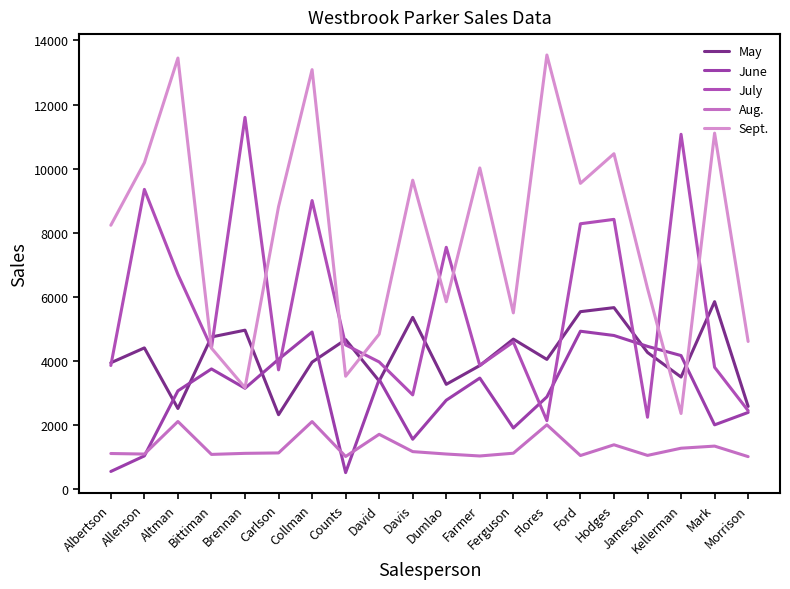

The June series shows 205 at Counts. True or false?

False